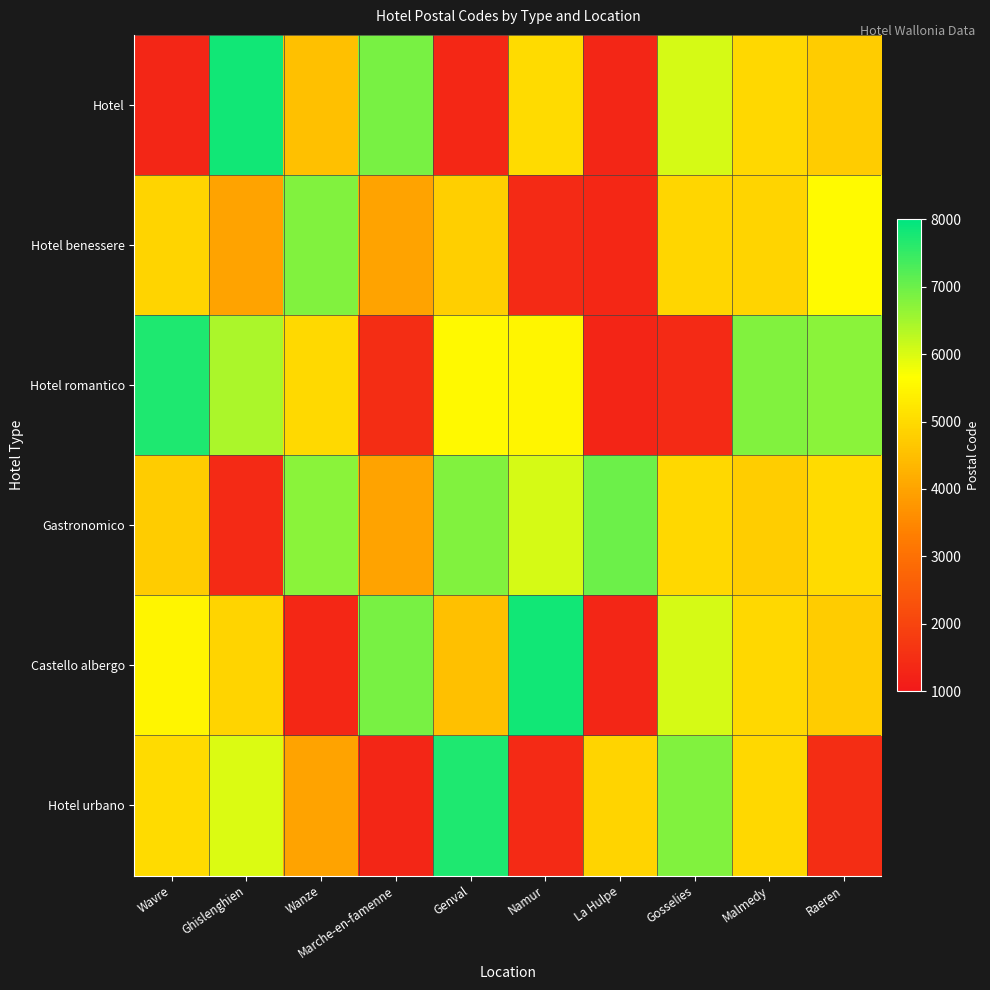

Rank the series by their maximum value, from lowest to highest.

Hotel benessere, Gastronomico, Hotel romantico, Hotel urbano, Hotel, Castello albergo